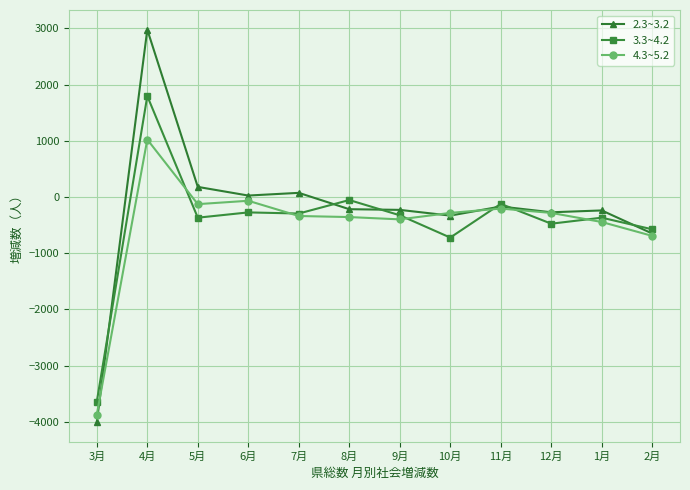

Read the 3.3~4.2 value at 7月, to the nearest 100.

-300